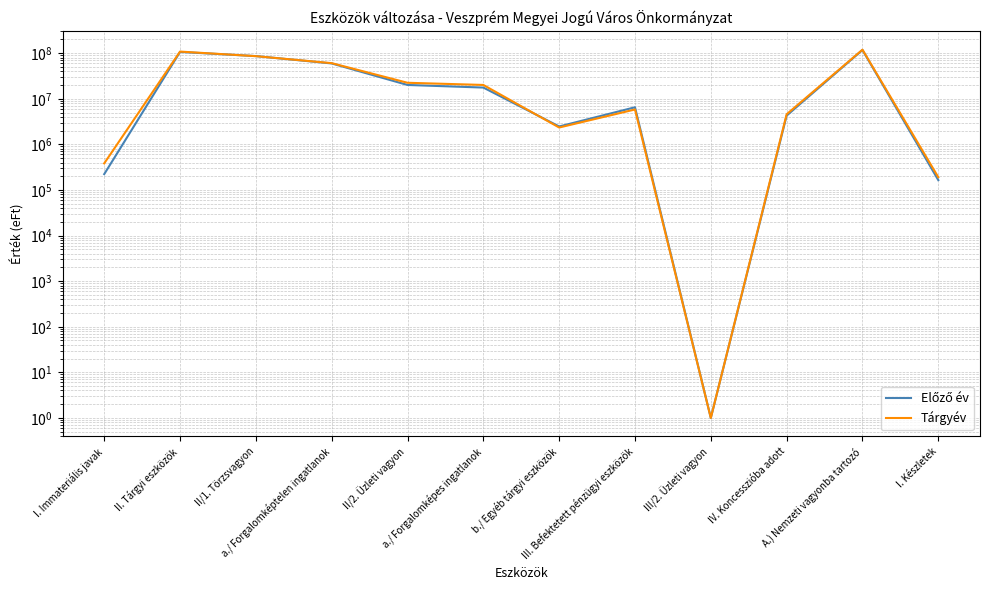

At which label does Előző év first exceed 17620424?

II. Tárgyi eszközök